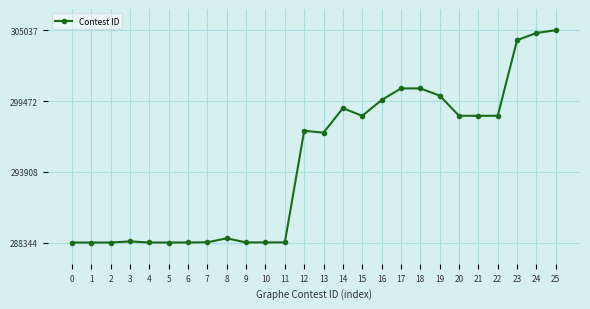

What is the value of the 11th point from the left?

288354